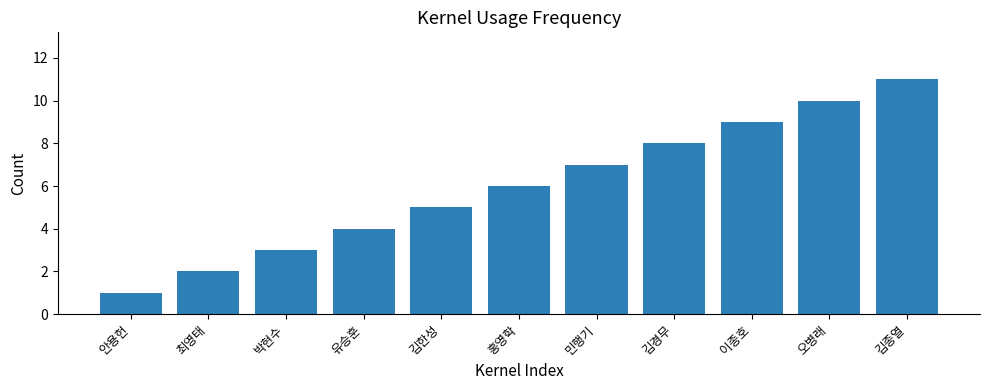

Rank the categories by value from lowest to highest.

안용헌, 최영태, 박현수, 유승훈, 김한성, 홍영학, 민행기, 김경무, 이종호, 오병래, 김종열